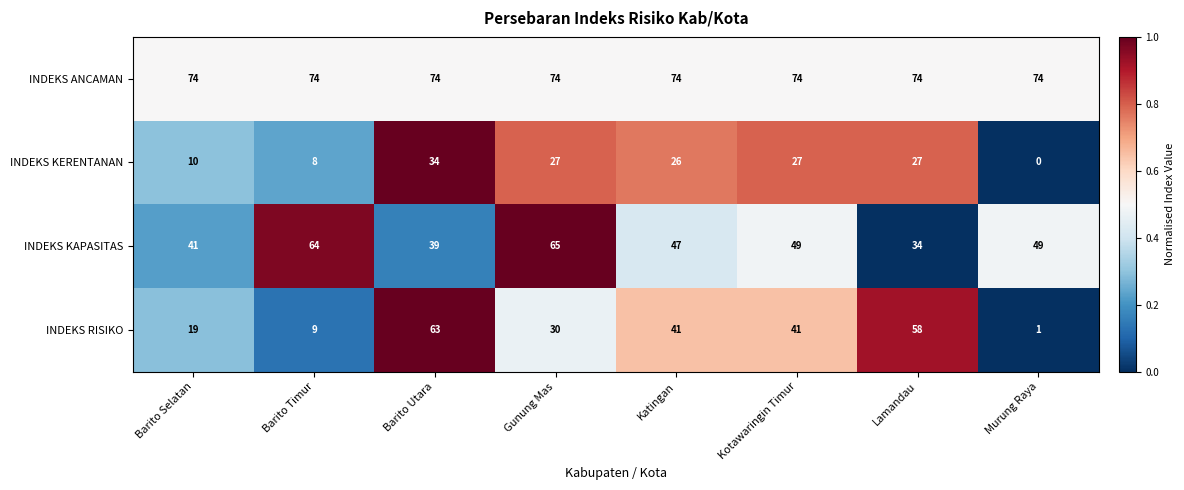

What is the difference between the INDEKS KAPASITAS values at Barito Selatan and Katingan?

6